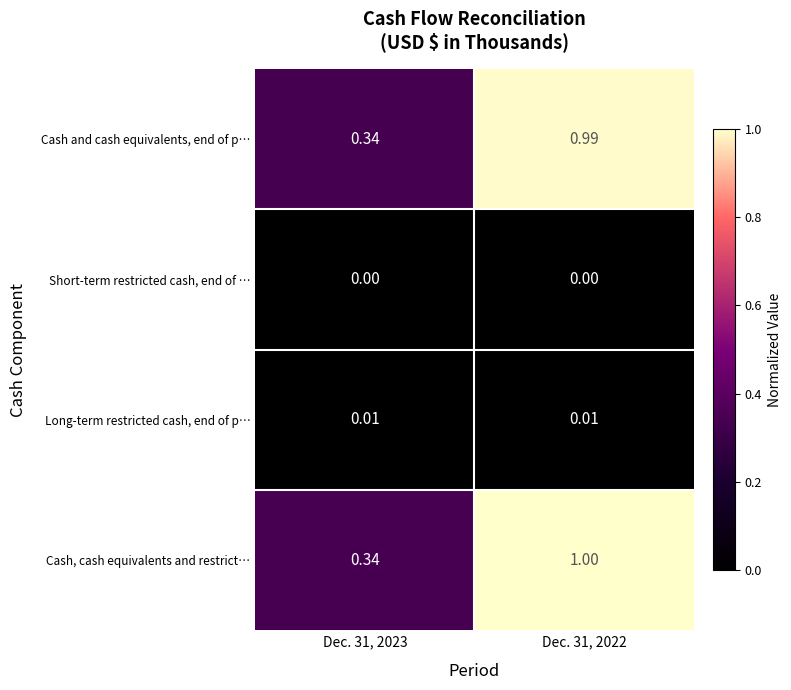

List the series in order of their peak value, lowest first.

Short-term restricted cash, end of …, Long-term restricted cash, end of p…, Cash and cash equivalents, end of p…, Cash, cash equivalents and restrict…